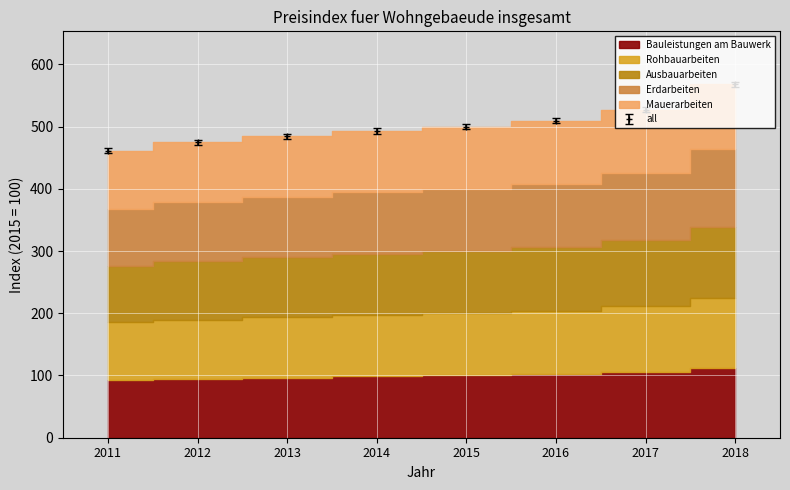

Is the value of Rohbauarbeiten at 2012 greater than the value of Ausbauarbeiten at 2018?

No